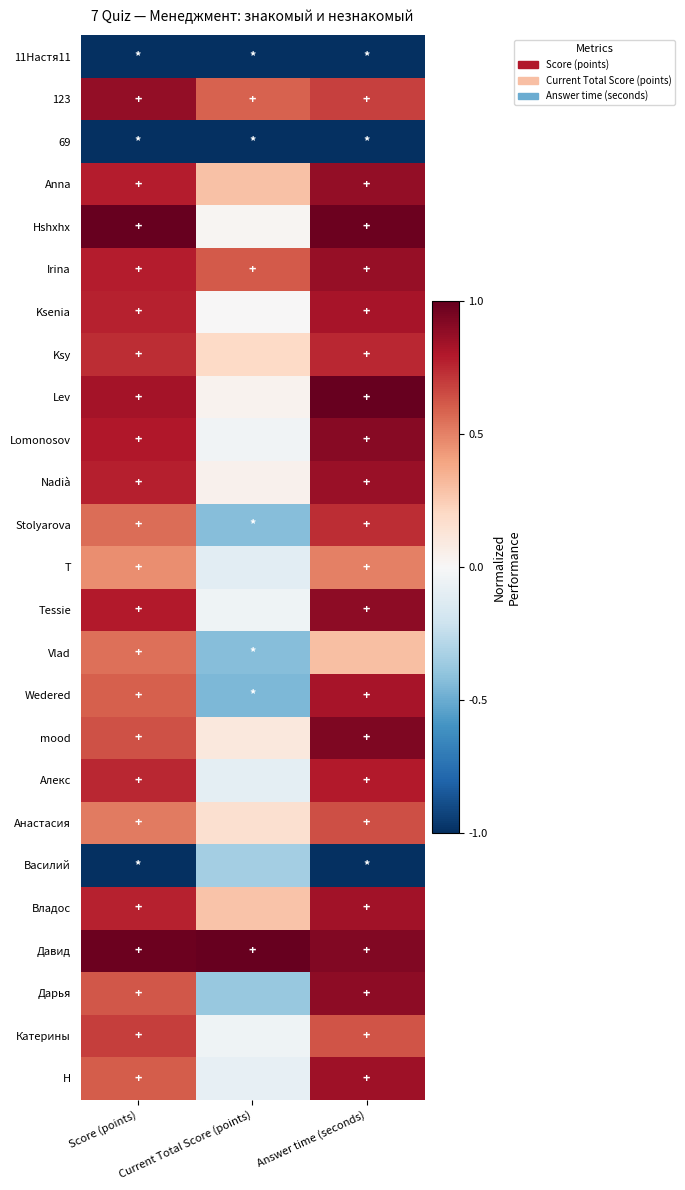

Reading left to right, transcribe all the data shown in this chart.

11Настя11: Score (points)=-1.0	Current Total Score (points)=-1.0	Answer time (seconds)=-1.0
123: Score (points)=0.9	Current Total Score (points)=0.6	Answer time (seconds)=0.7
69: Score (points)=-1.0	Current Total Score (points)=-1.0	Answer time (seconds)=-1.0
Anna: Score (points)=0.8	Current Total Score (points)=0.3	Answer time (seconds)=0.9
Hshxhx: Score (points)=1.0	Current Total Score (points)=0.0	Answer time (seconds)=1.0
Irina: Score (points)=0.8	Current Total Score (points)=0.6	Answer time (seconds)=0.9
Ksenia: Score (points)=0.8	Current Total Score (points)=0.0	Answer time (seconds)=0.8
Ksy: Score (points)=0.7	Current Total Score (points)=0.2	Answer time (seconds)=0.8
Lev: Score (points)=0.8	Current Total Score (points)=0.0	Answer time (seconds)=1.0
Lomonosov: Score (points)=0.8	Current Total Score (points)=-0.0	Answer time (seconds)=0.9
Nadià: Score (points)=0.8	Current Total Score (points)=0.0	Answer time (seconds)=0.9
Stolyarova: Score (points)=0.6	Current Total Score (points)=-0.4	Answer time (seconds)=0.7
T: Score (points)=0.5	Current Total Score (points)=-0.1	Answer time (seconds)=0.5
Tessie: Score (points)=0.8	Current Total Score (points)=-0.0	Answer time (seconds)=0.9
Vlad: Score (points)=0.6	Current Total Score (points)=-0.4	Answer time (seconds)=0.3
Wedered: Score (points)=0.6	Current Total Score (points)=-0.5	Answer time (seconds)=0.8
mood: Score (points)=0.6	Current Total Score (points)=0.1	Answer time (seconds)=0.9
Алекс: Score (points)=0.8	Current Total Score (points)=-0.1	Answer time (seconds)=0.8
Анастасия: Score (points)=0.5	Current Total Score (points)=0.2	Answer time (seconds)=0.6
Василий: Score (points)=-1.0	Current Total Score (points)=-0.3	Answer time (seconds)=-1.0
Владос: Score (points)=0.8	Current Total Score (points)=0.3	Answer time (seconds)=0.8
Давид: Score (points)=1.0	Current Total Score (points)=1.0	Answer time (seconds)=0.9
Дарья: Score (points)=0.6	Current Total Score (points)=-0.4	Answer time (seconds)=0.9
Катерины: Score (points)=0.7	Current Total Score (points)=-0.0	Answer time (seconds)=0.6
Н: Score (points)=0.6	Current Total Score (points)=-0.1	Answer time (seconds)=0.8